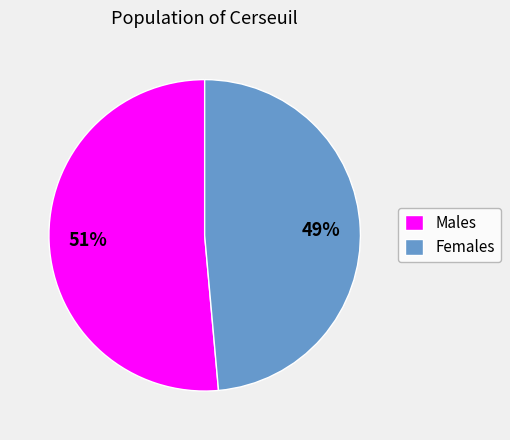

True or false: Males accounts for 51% of the total.

True